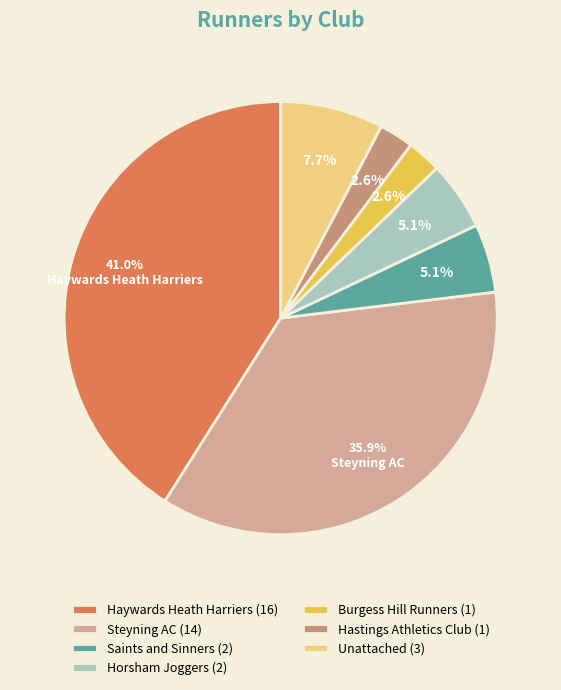

Approximately how many times larger is the value at Unattached (3) compared to Burgess Hill Runners (1)?

3.0